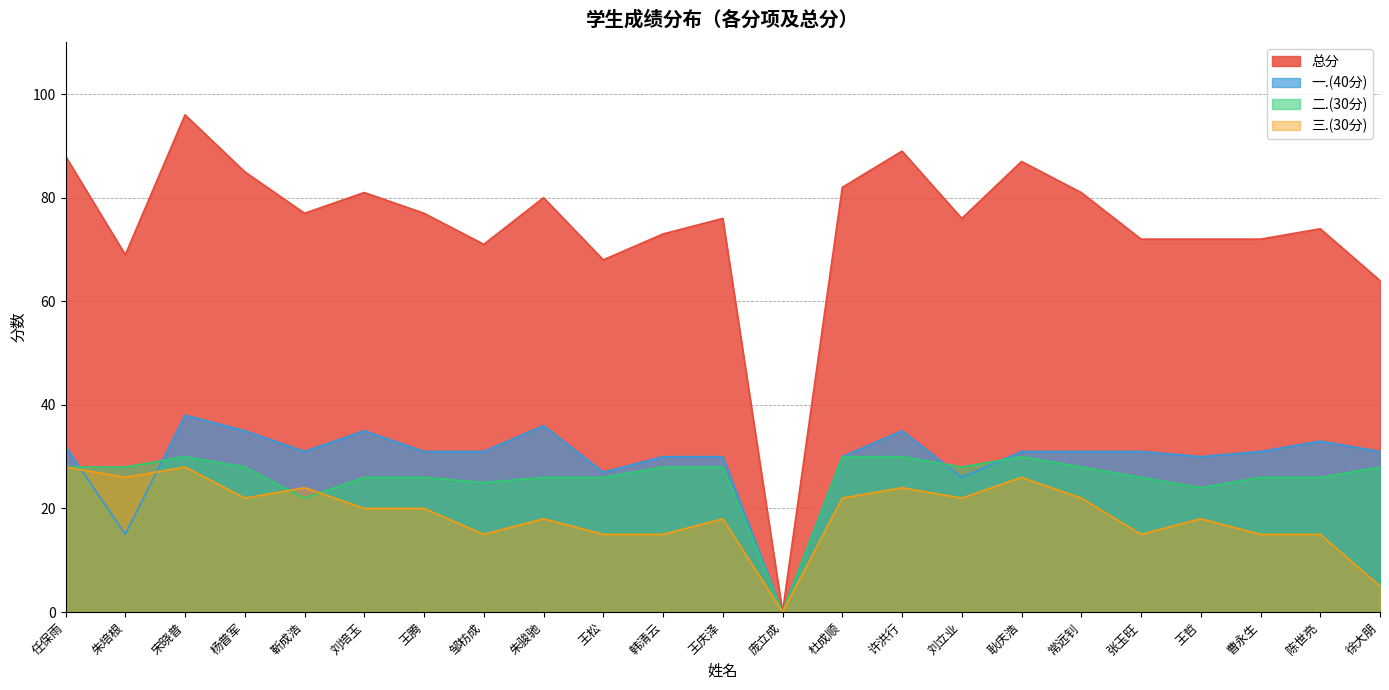

Which series has the widest spread of values?

总分